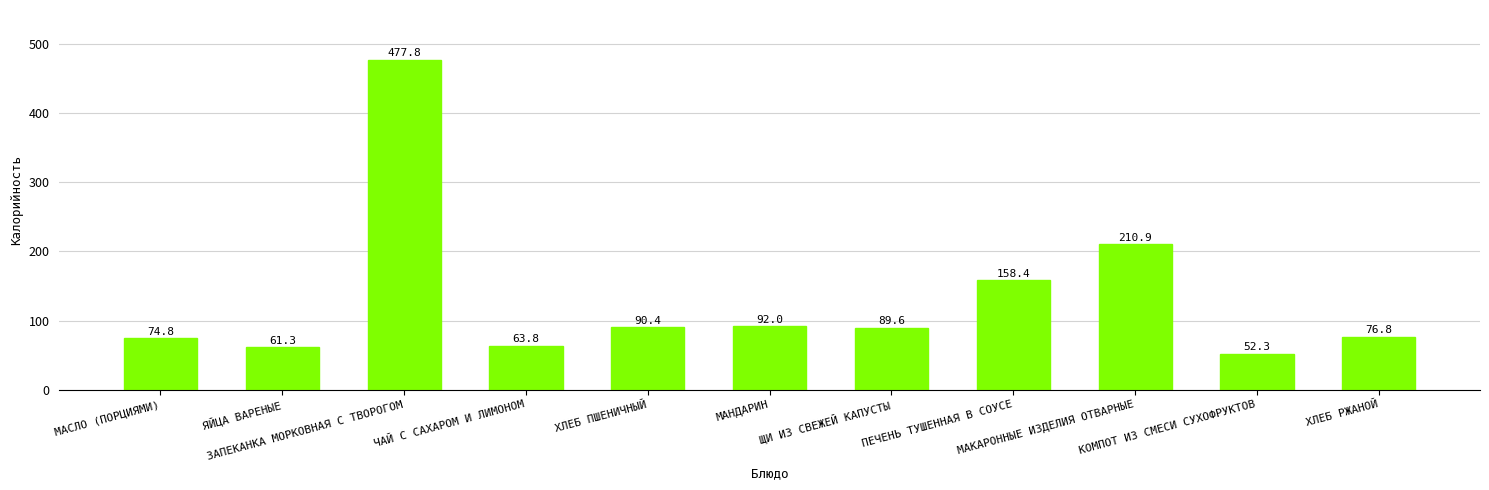

At which label does the data first exceed 89?

ЗАПЕКАНКА МОРКОВНАЯ С ТВОРОГОМ